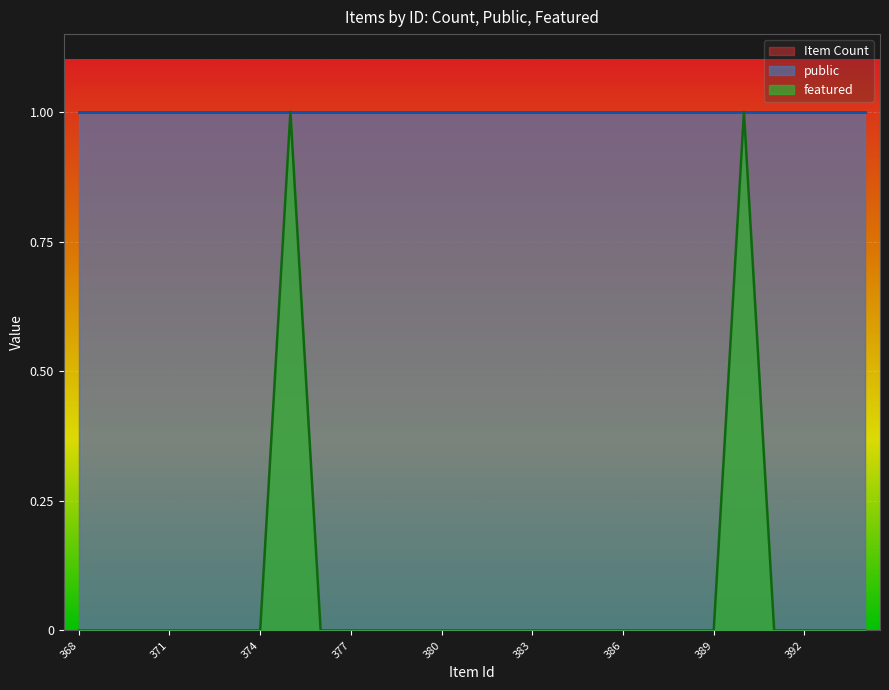

How many positive values does the featured series have?

2